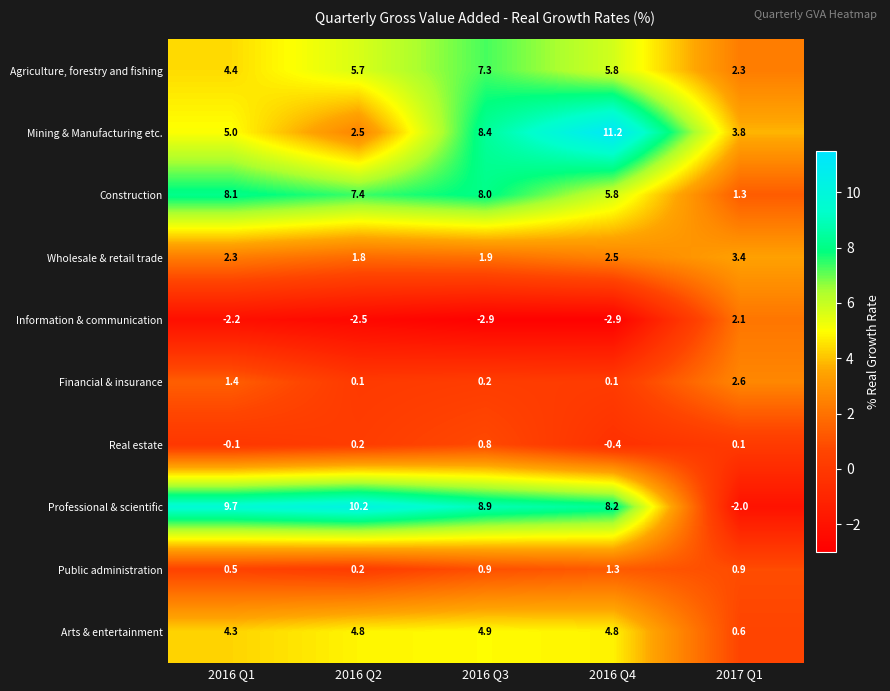

Is the value of Real estate at 2016 Q1 greater than the value of Wholesale & retail trade at 2016 Q2?

No